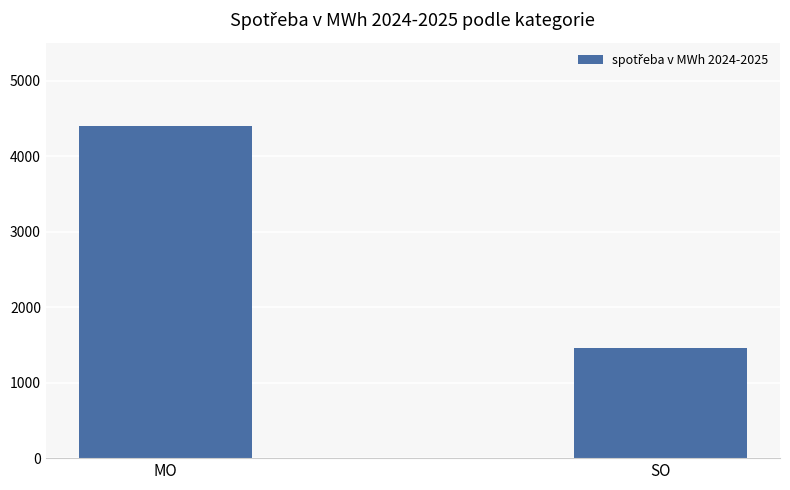

What is the change in value from MO to SO?

-2949.6